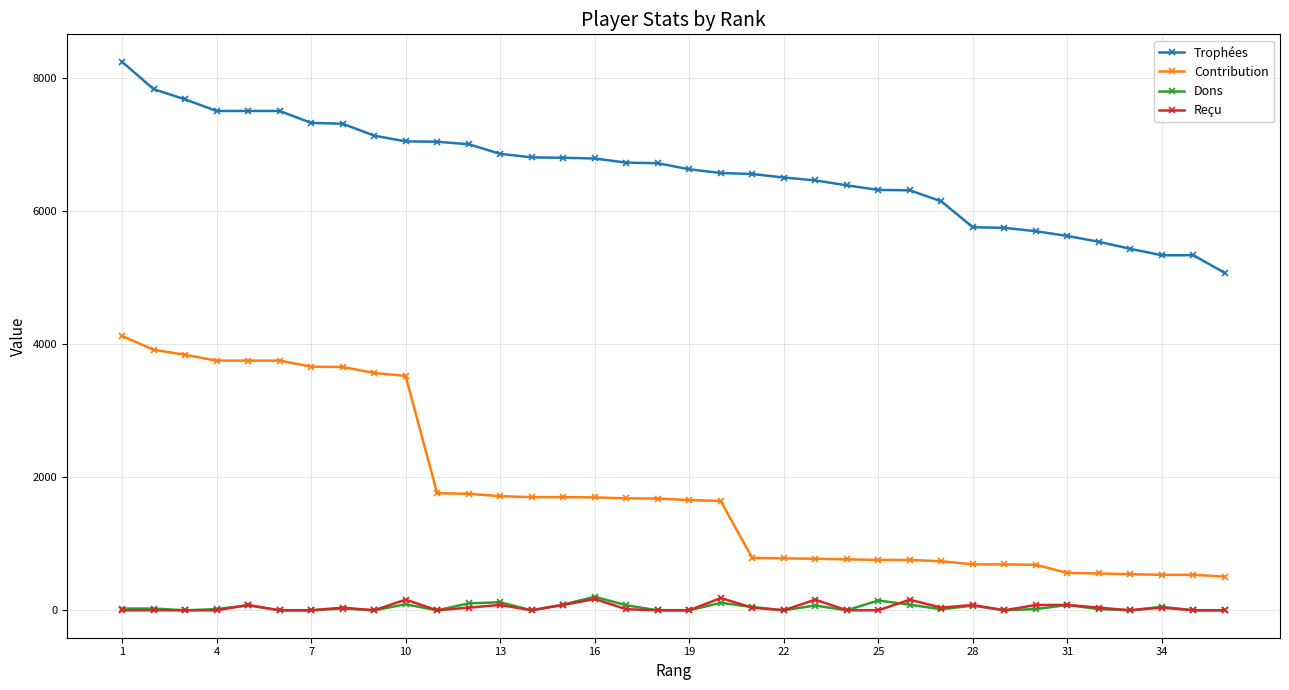

Which series has the largest total across all categories?

Trophées